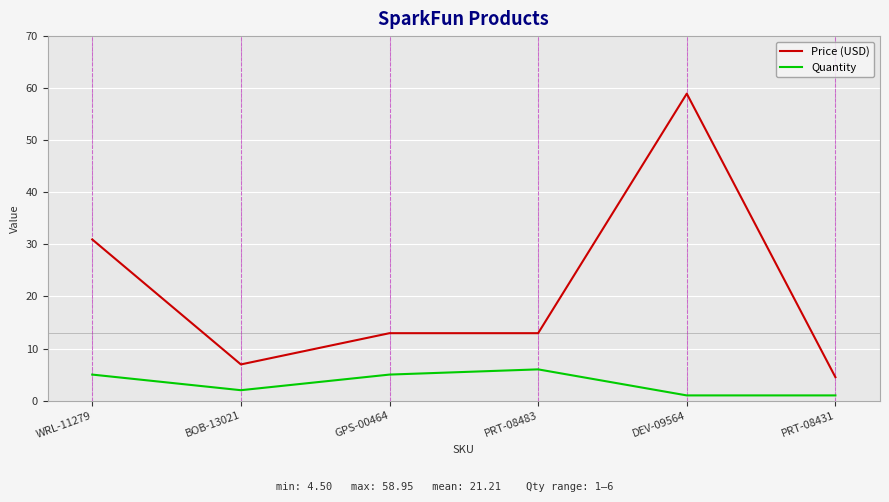

True or false: Price (USD) and Quantity cross at least once.

False